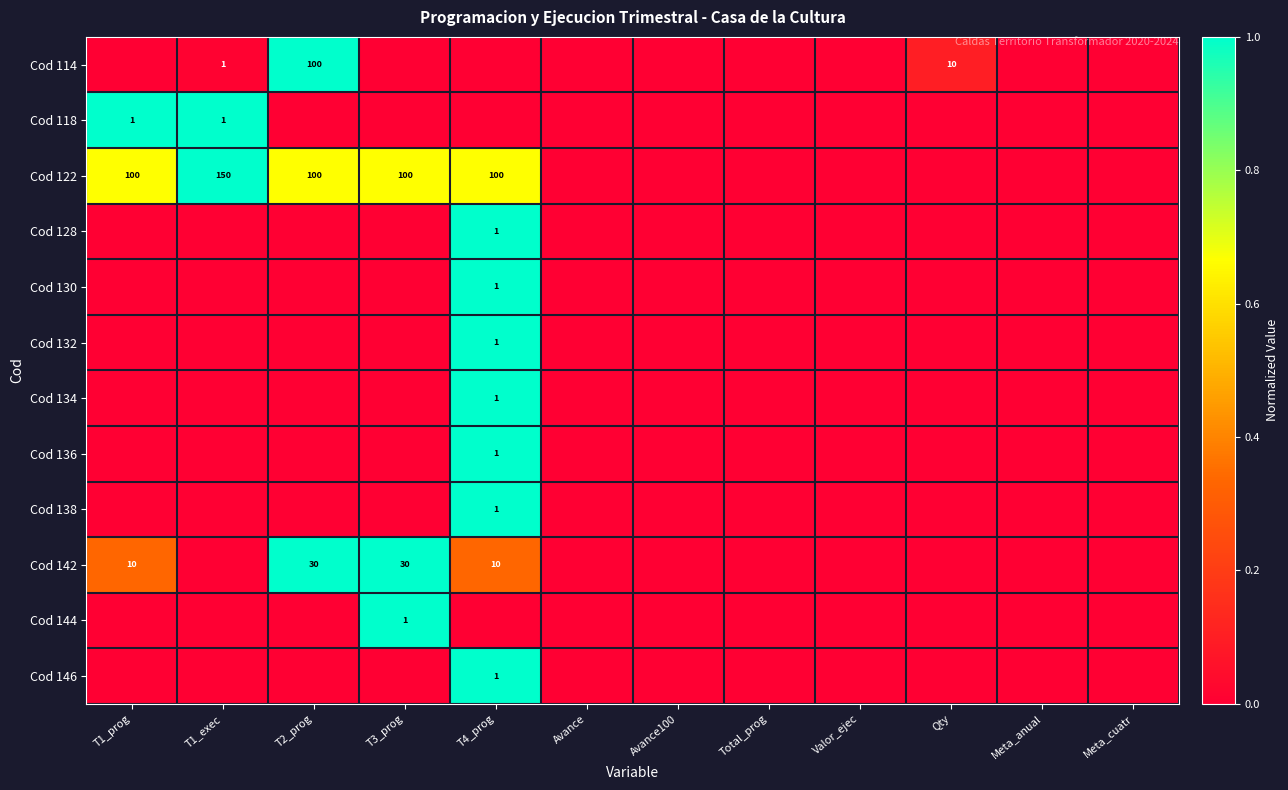

The value of Cod 134 at T4_prog is 0. True or false?

False